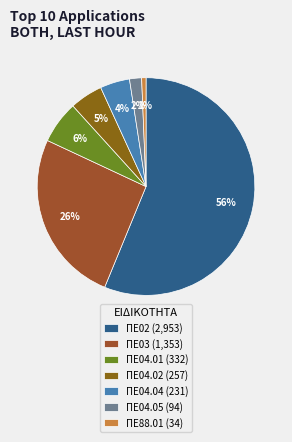

Does ΠΕ04.04 account for over 50% of the chart?

No